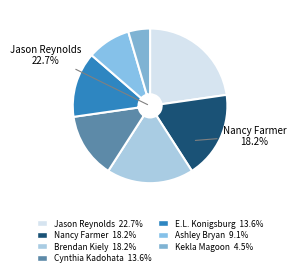

What portion of the pie excludes Nancy Farmer?

81.8%